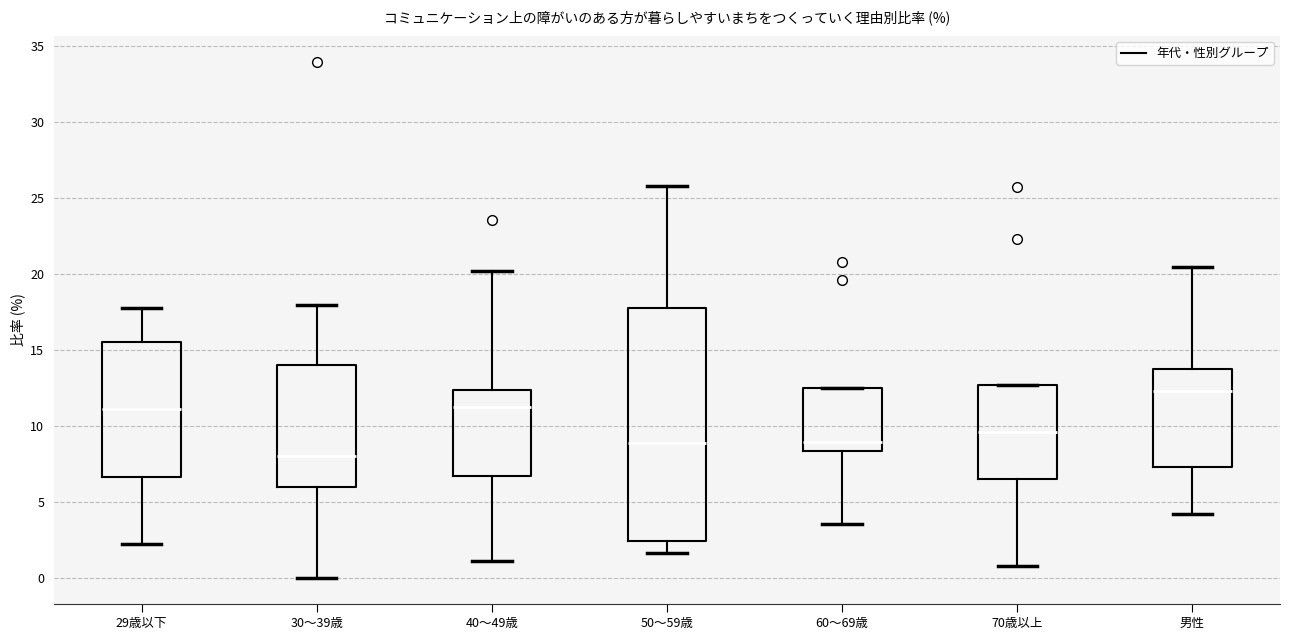

Where does the lower whisker of the box for 50～59歳 end on the y-axis? The values are not printed on the chart, so give them approximately, as read against the axis.

1.5